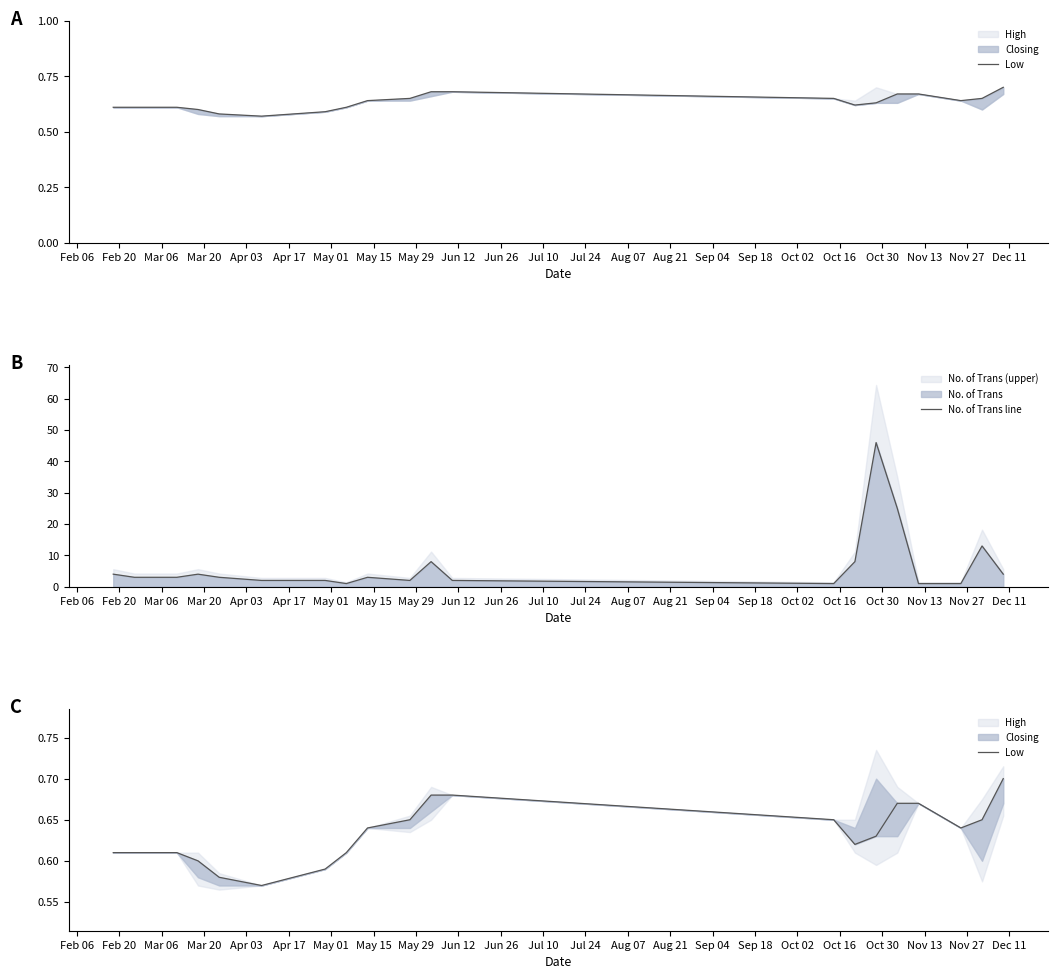

What is the average value of the Low series?

0.6